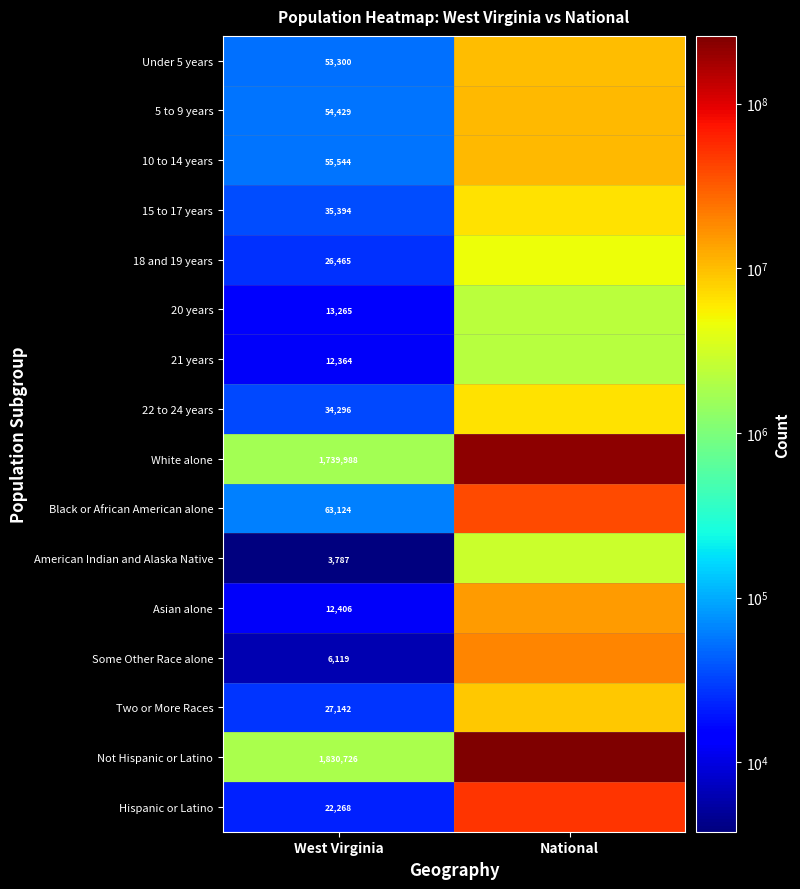

The 10 to 14 years series shows 55544 at West Virginia. True or false?

True